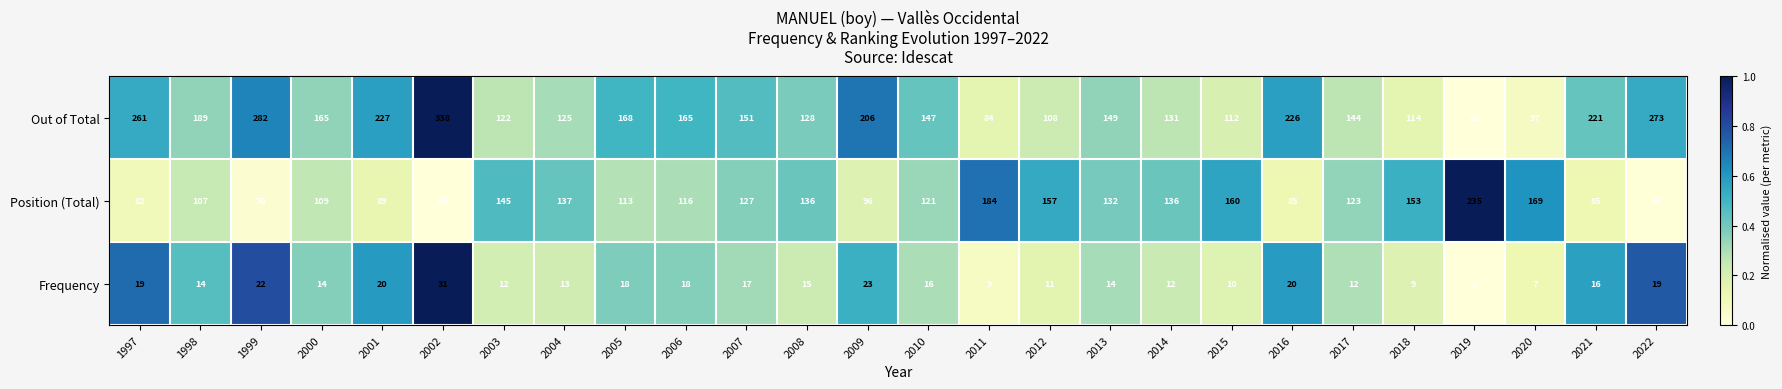

Rank the series by their maximum value, from highest to lowest.

Out of Total, Position (Total), Frequency